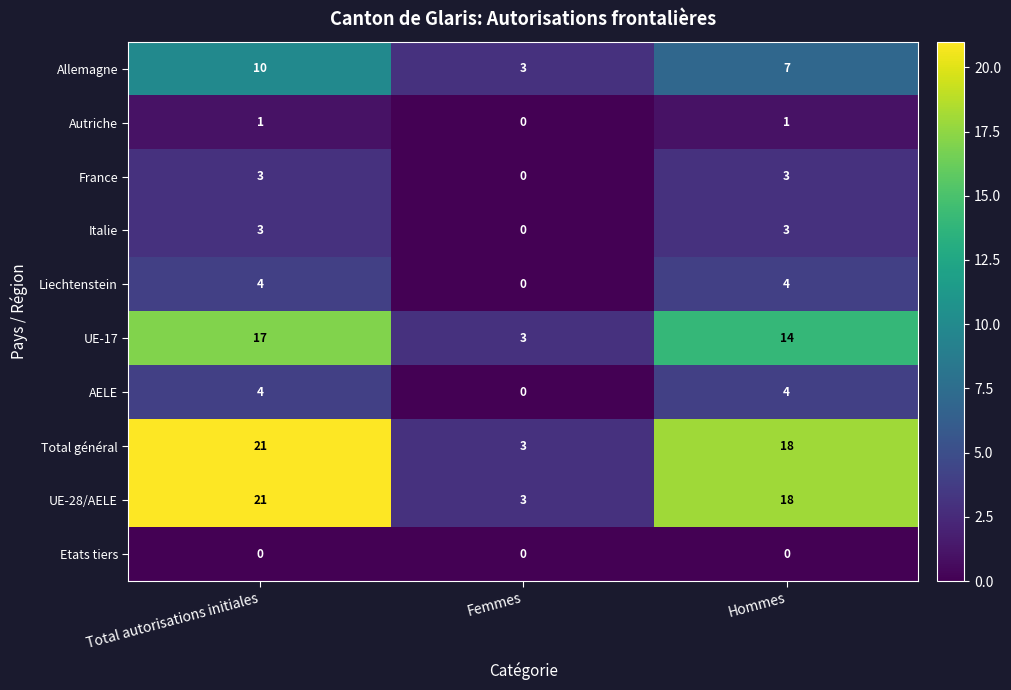

Reading right to left, extract all data points from this chart.

Allemagne: Hommes=7	Femmes=3	Total autorisations initiales=10
Autriche: Hommes=1	Femmes=0	Total autorisations initiales=1
France: Hommes=3	Femmes=0	Total autorisations initiales=3
Italie: Hommes=3	Femmes=0	Total autorisations initiales=3
Liechtenstein: Hommes=4	Femmes=0	Total autorisations initiales=4
UE-17: Hommes=14	Femmes=3	Total autorisations initiales=17
AELE: Hommes=4	Femmes=0	Total autorisations initiales=4
Total général: Hommes=18	Femmes=3	Total autorisations initiales=21
UE-28/AELE: Hommes=18	Femmes=3	Total autorisations initiales=21
Etats tiers: Hommes=0	Femmes=0	Total autorisations initiales=0